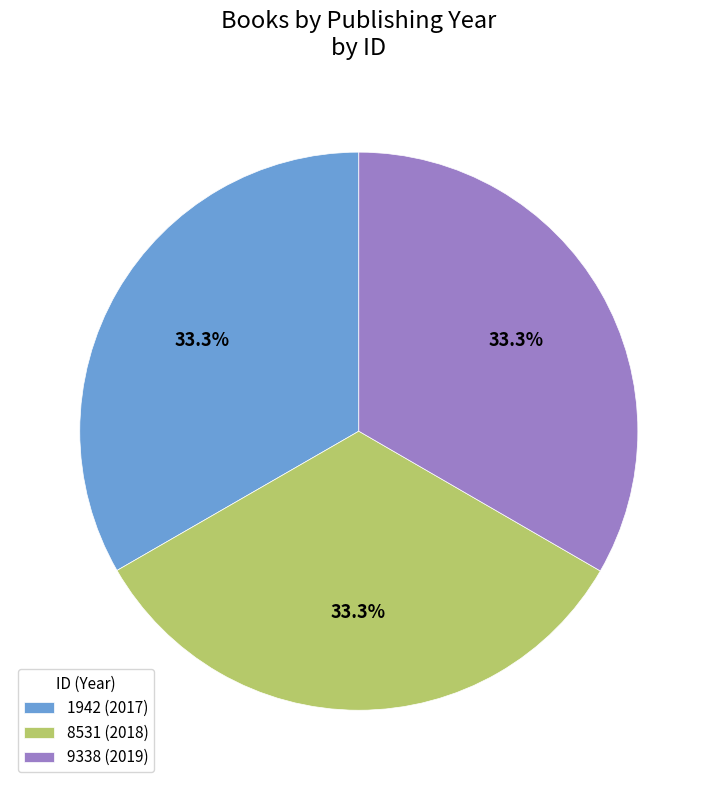

What is the ratio of the value at 1942 (2017) to the value at 8531 (2018)?

1.0